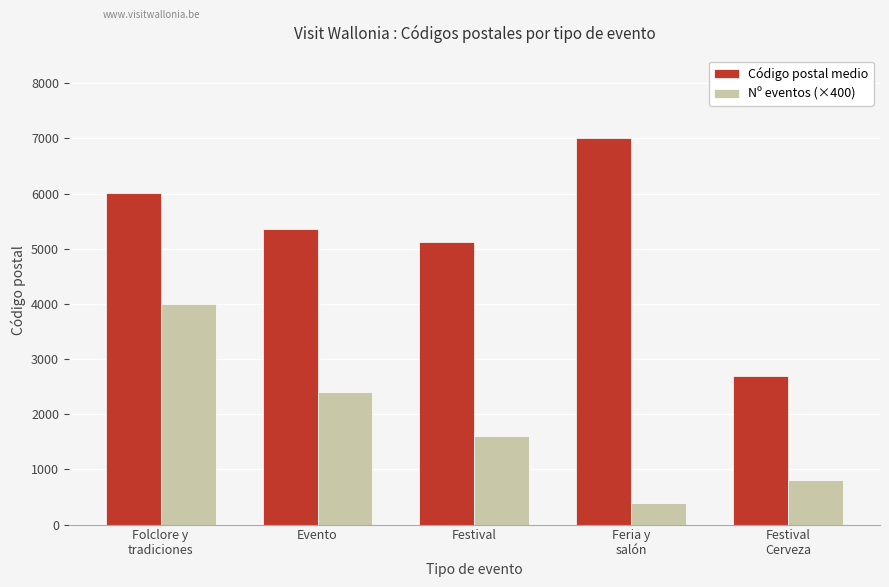

What position from the right is Festival?

3